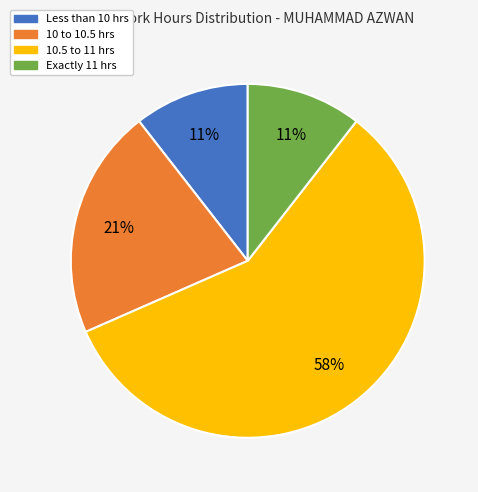

Which slice is the largest?

10.5 to 11 hrs